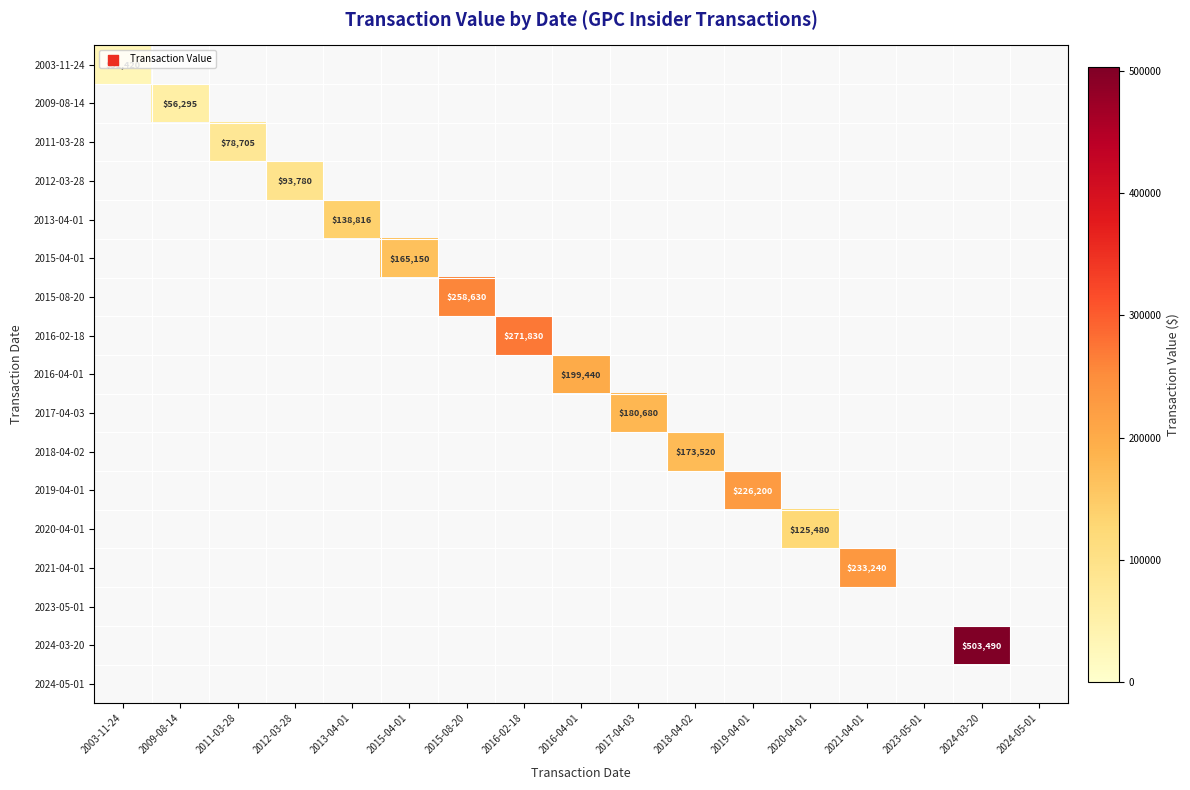

True or false: 2011-03-28 has a value of 78705 at 2011-03-28.

True